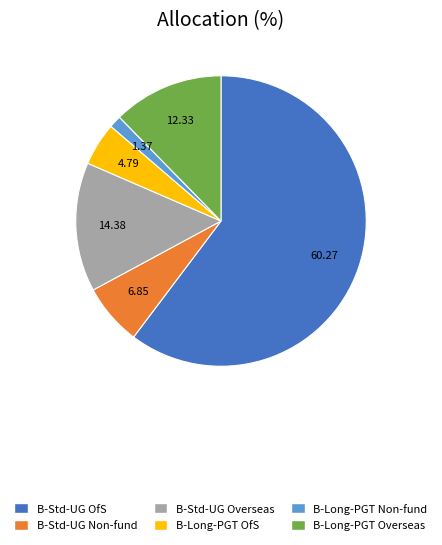

Is there a majority slice in this chart?

Yes